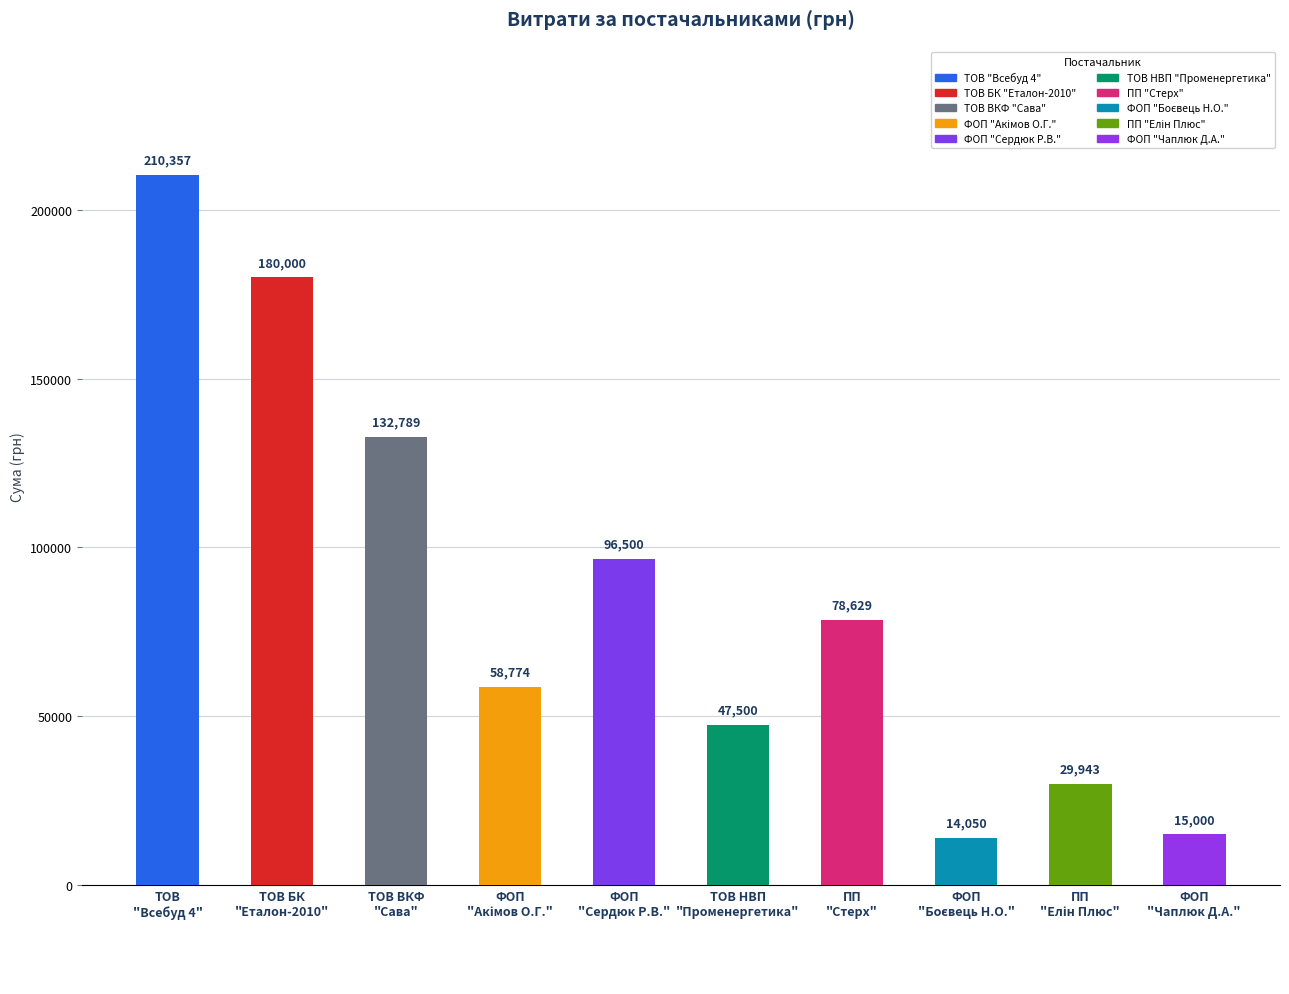

What is the greatest value displayed?

210357.1